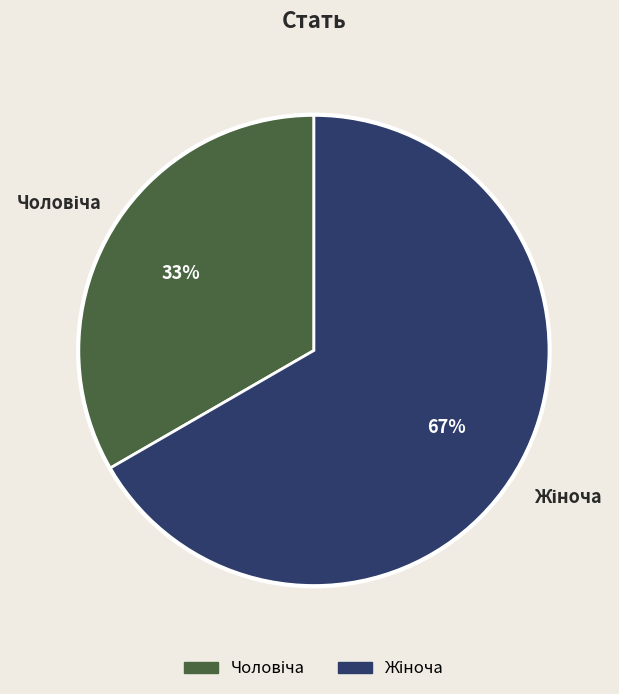

To the nearest percent, what is the average slice percentage?

50%